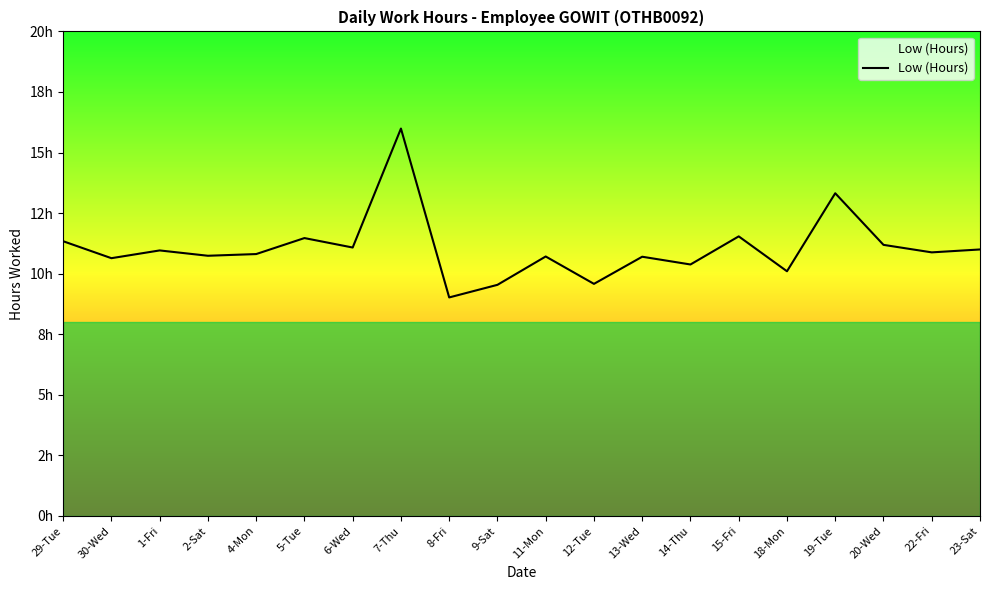

Reading left to right, list all the values displayed in this chart.

11.3	10.6	11.0	10.7	10.8	11.5	11.1	16.0	9.0	9.5	10.7	9.6	10.7	10.4	11.5	10.1	13.3	11.2	10.9	11.0